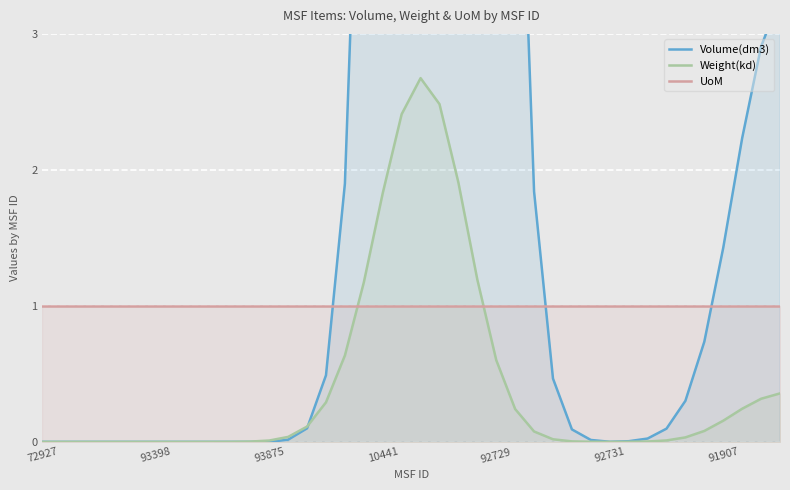

Which series has the largest total across all categories?

Volume(dm3)